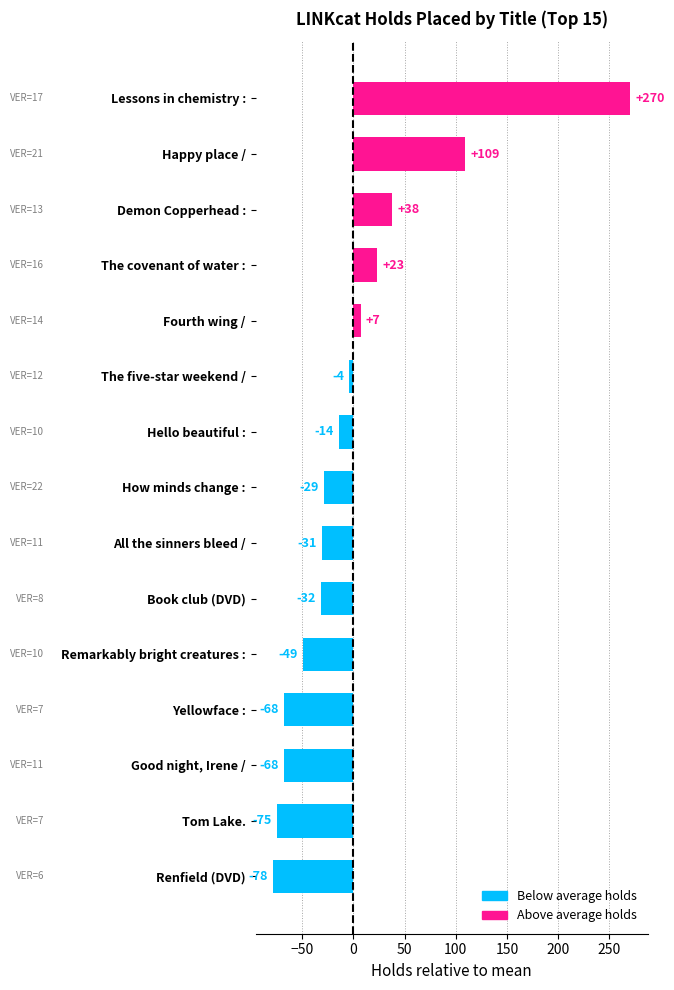

What is the value of the 8th bar from the top?

-28.9